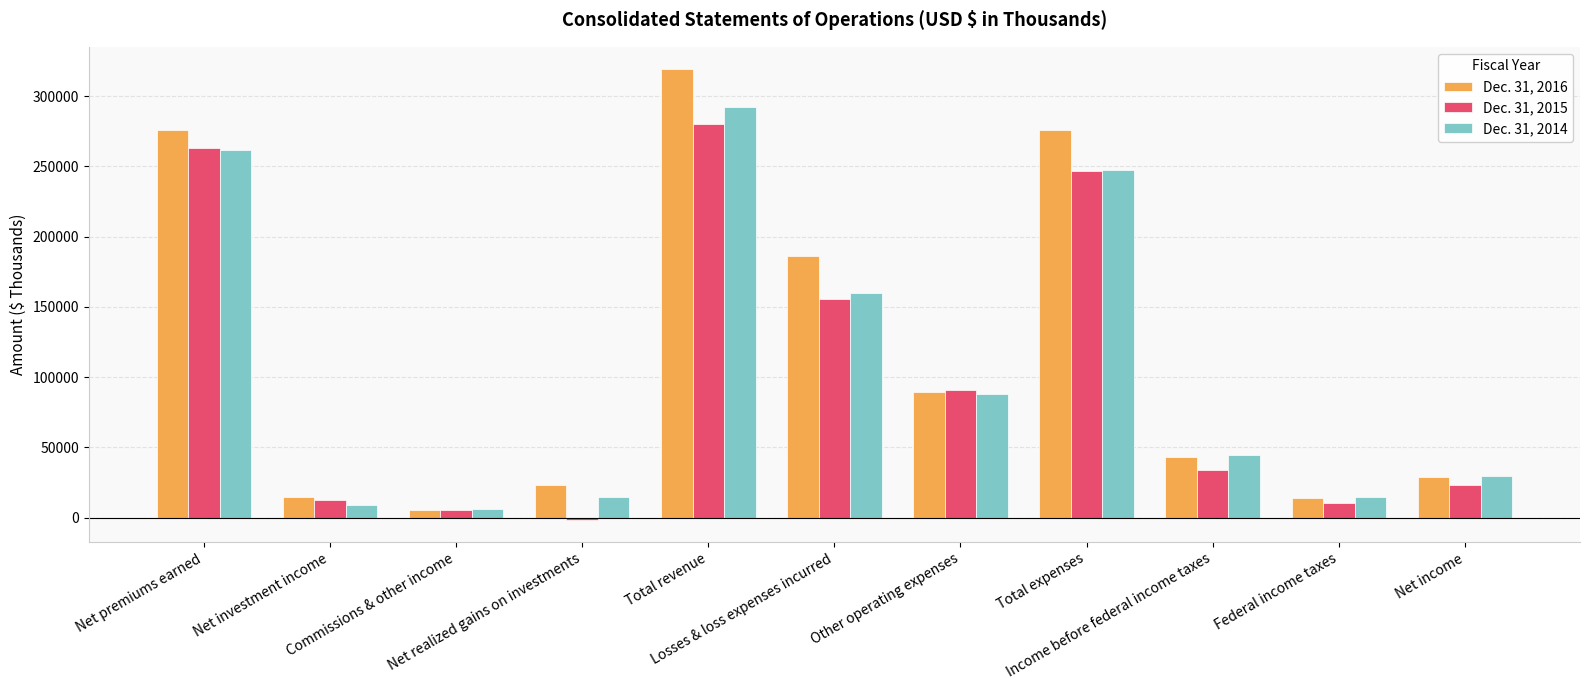

At which category does the chart reach its peak across all series?

Total revenue